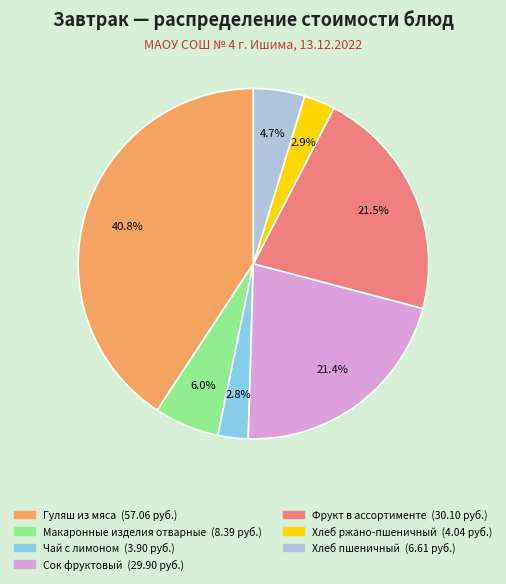

Is there a majority slice in this chart?

No